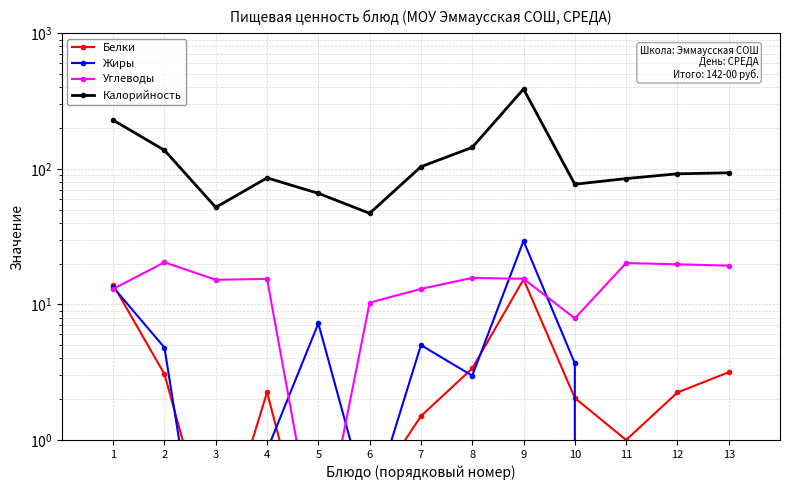

Rank the series at 9 from highest to lowest value.

Калорийность, Жиры, Углеводы, Белки